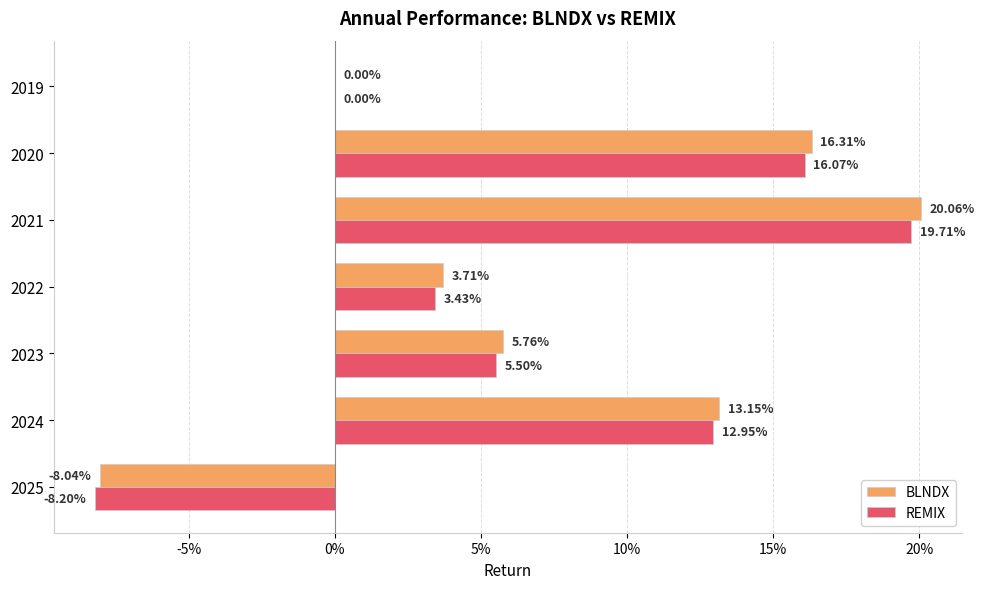

What are all the series names shown in the legend?

BLNDX, REMIX